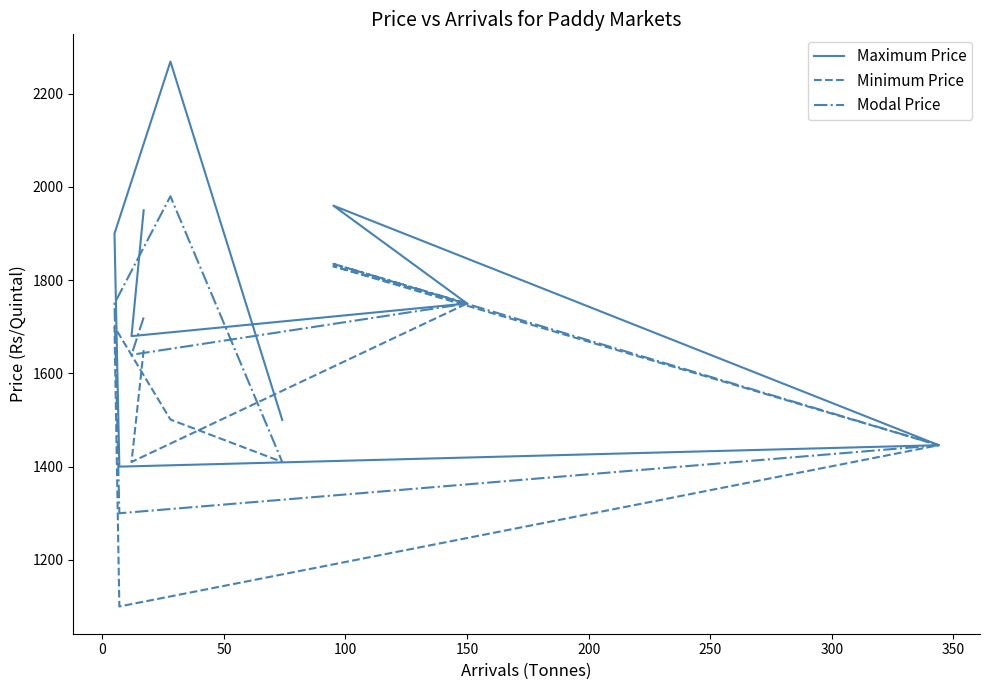

What is the value of the Maximum Price point at the 6th from the left?

1400